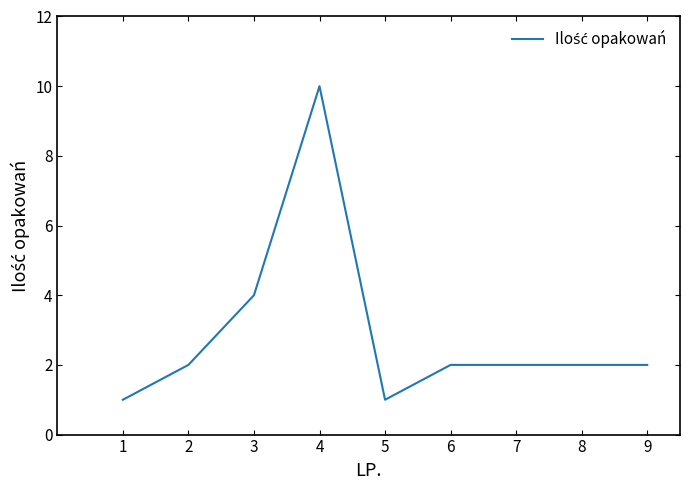

What is the change in value from 1 to 4?

+9